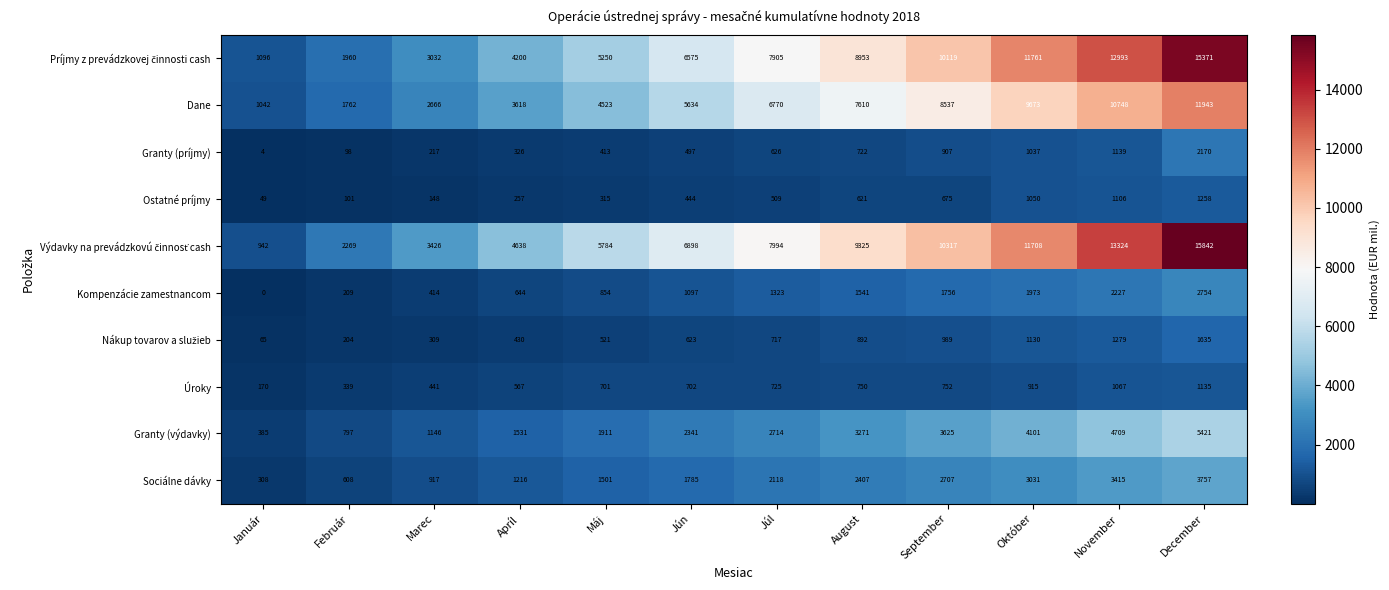

What is the sum of the Dane values at Október and August?

17283